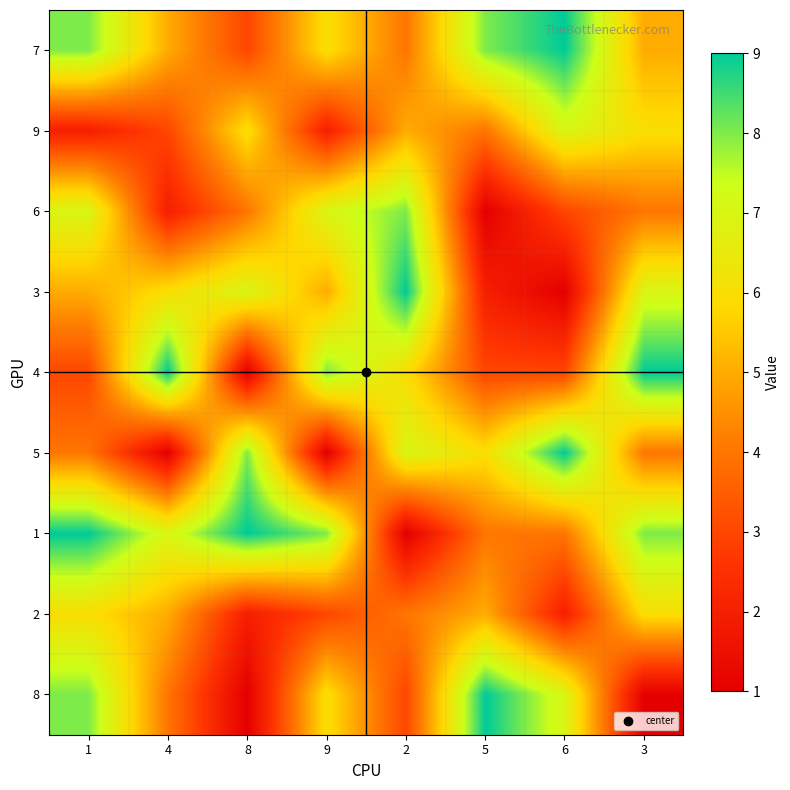

At 1, list the series in order from smallest to largest.

9, 4, 5, 3, 2, 6, 7, 8, 1